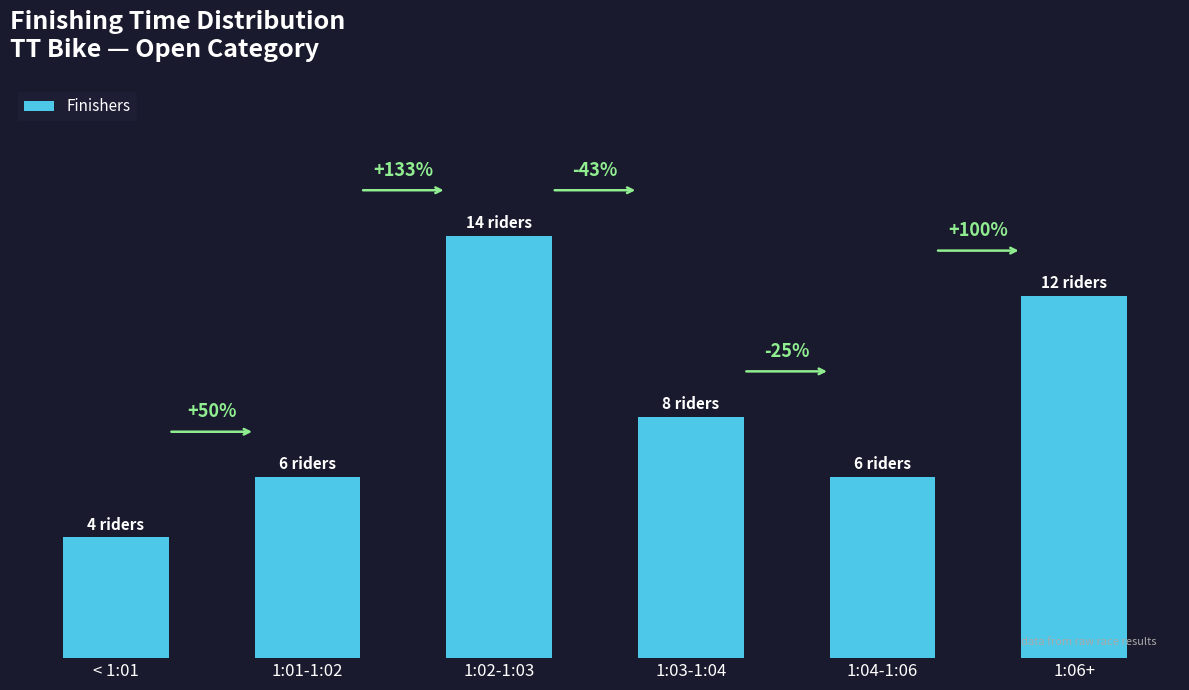

Are the bars horizontal?

No